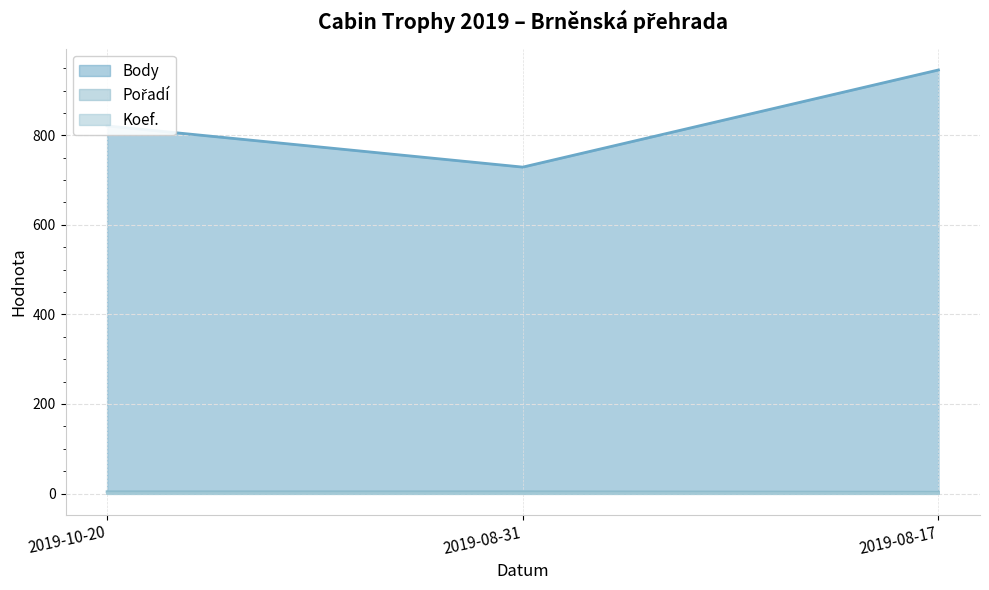

Is it true that Body equals 1114 at 2019-08-31?

False